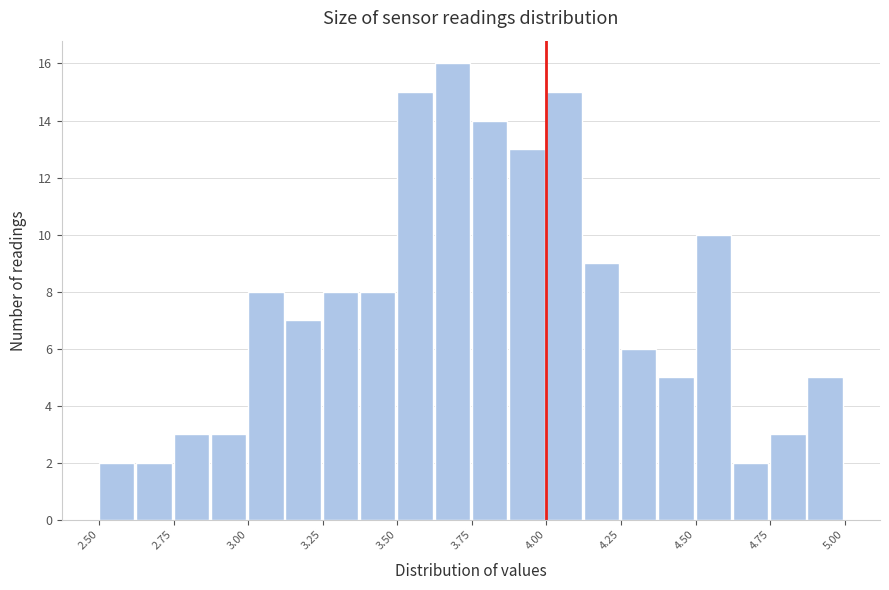

Around what value on the x-axis is the tallest bar? Give the approximate position of its centre, as read against the axis.

3.70